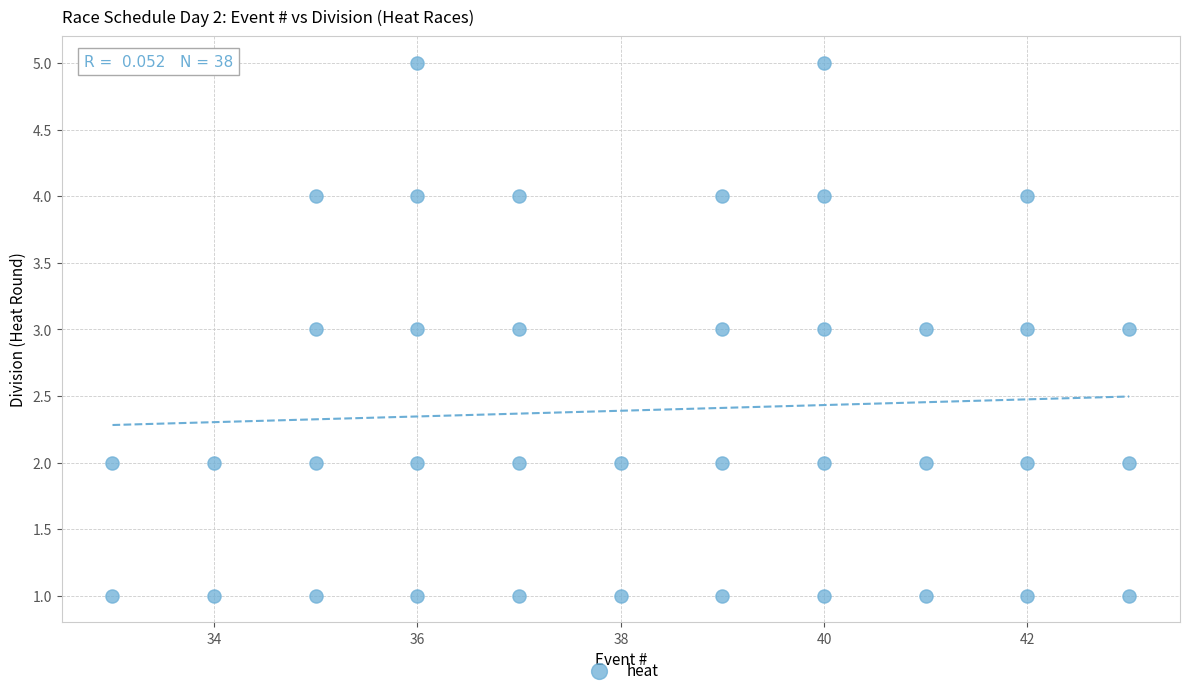

What is the range of X values (max minus min)?

10